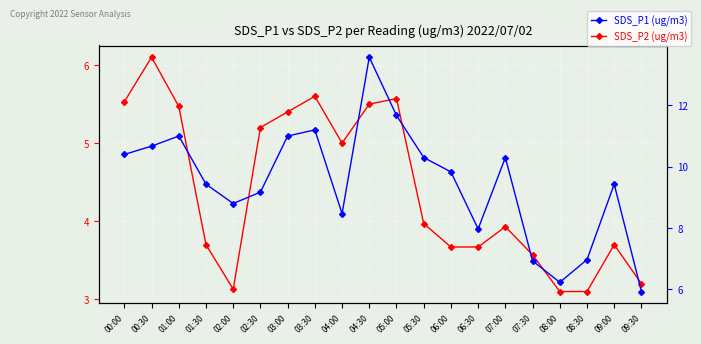

What is the value of the SDS_P2 (ug/m3) point at the 3rd from the left?

5.5